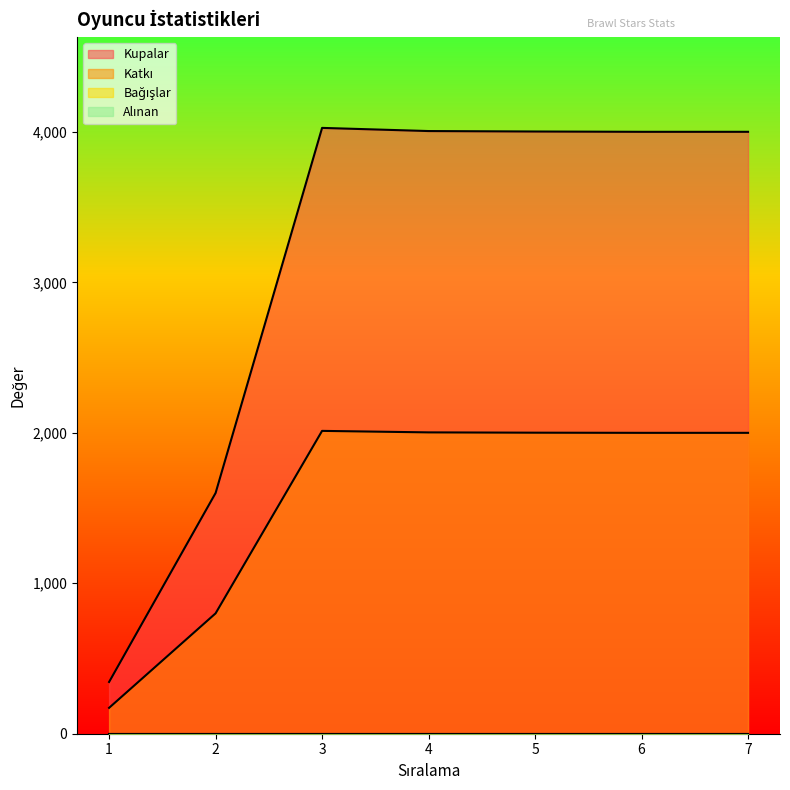

Which series has the largest total across all categories?

Kupalar